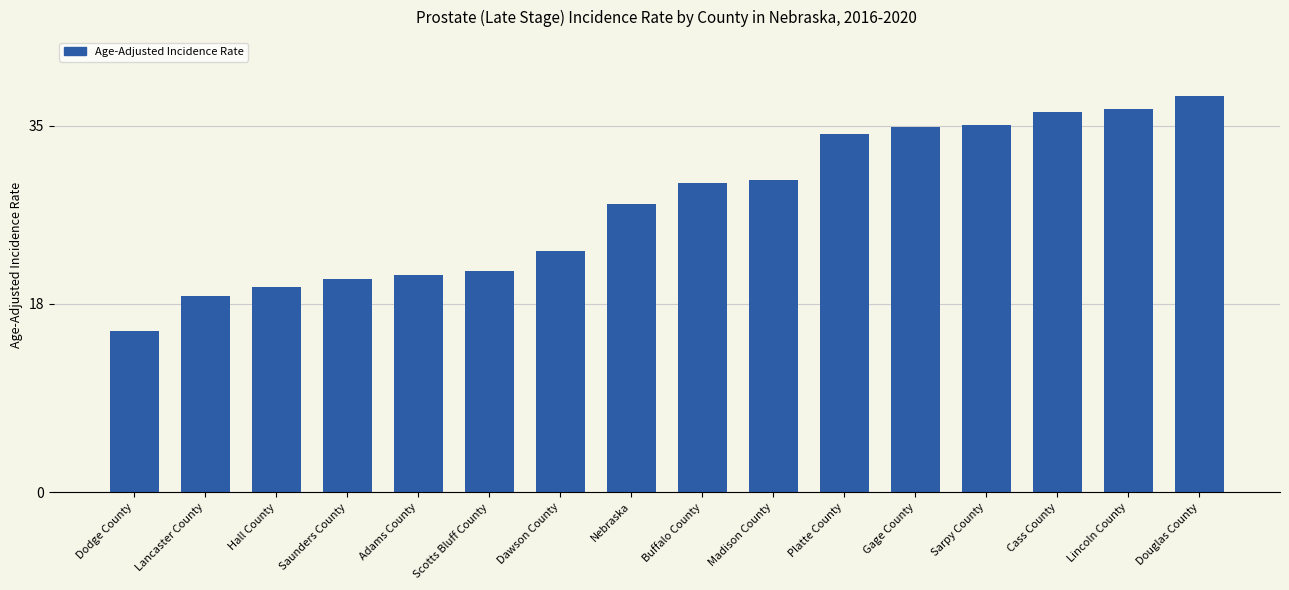

What is the ratio of the value at Platte County to the value at Sarpy County?

1.0